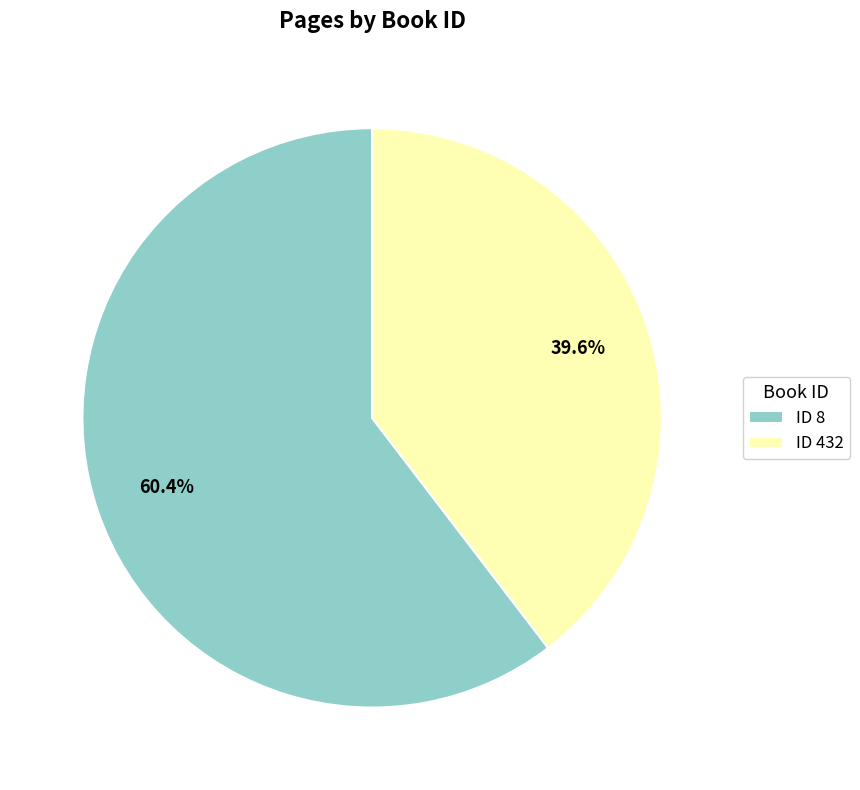

To the nearest percent, what is the difference between the largest and smallest slice percentages?

21%